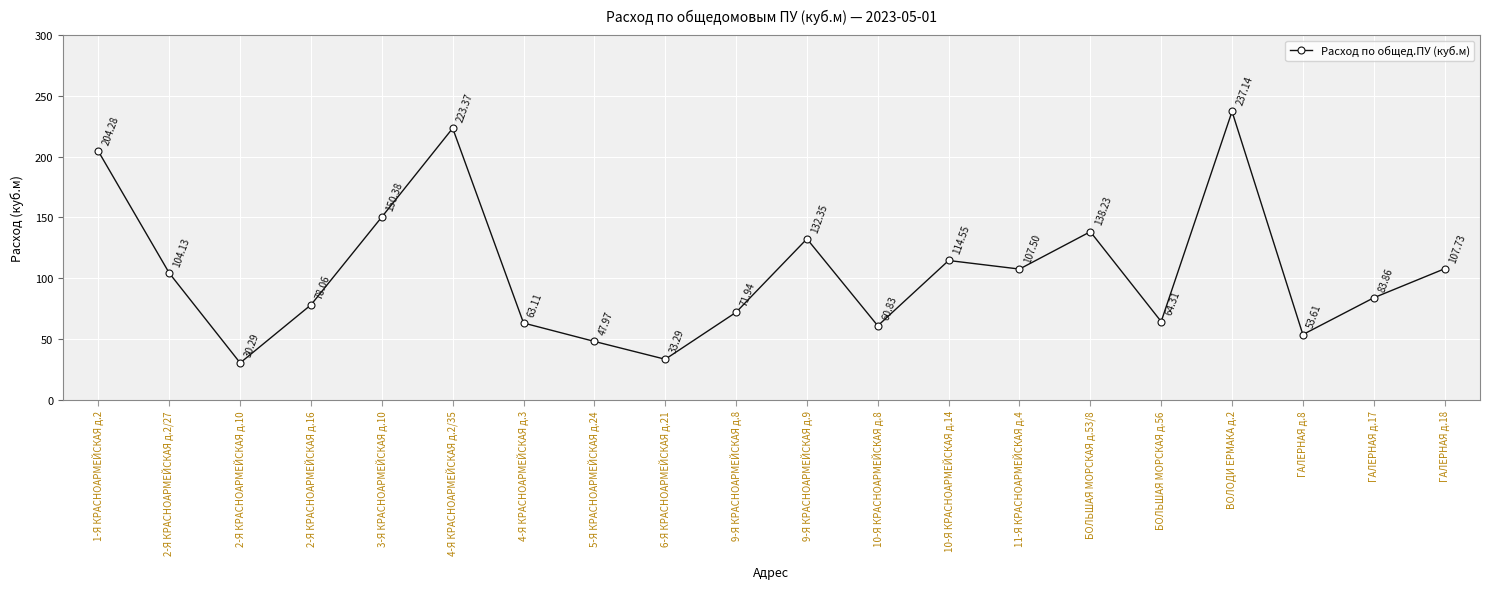

Where does the data first go above 104?

1-Я КРАСНОАРМЕЙСКАЯ д.2